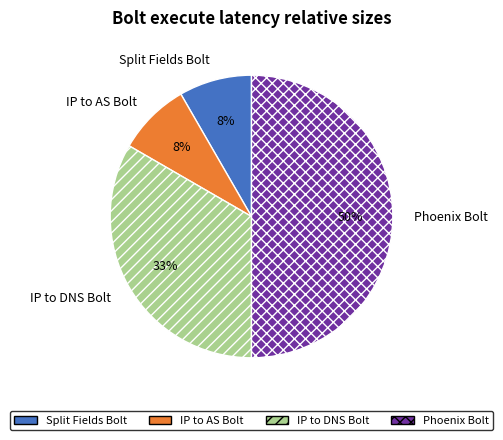

Between IP to AS Bolt and Phoenix Bolt, which is larger?

Phoenix Bolt